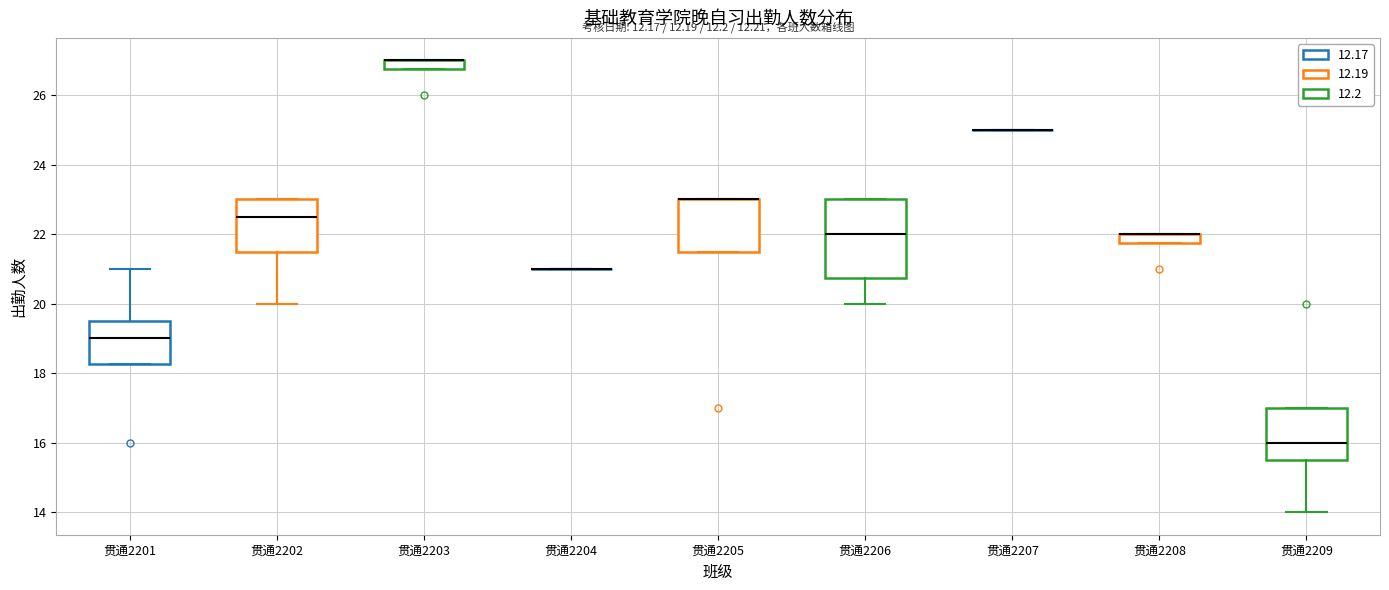

Where is the upper edge of the box for 贯通2208 on the y-axis? The values are not printed on the chart, so give them approximately, as read against the axis.

22.0